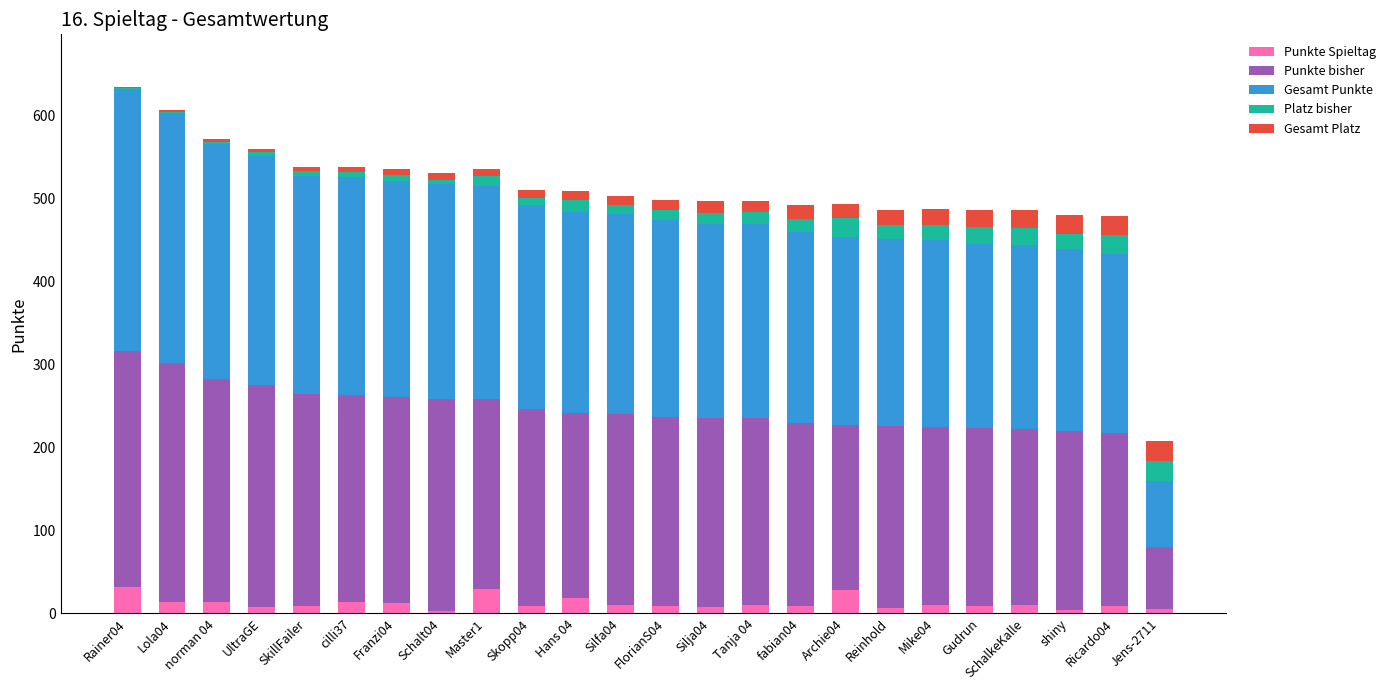

At how many categories does at least one series exceed 273?

4